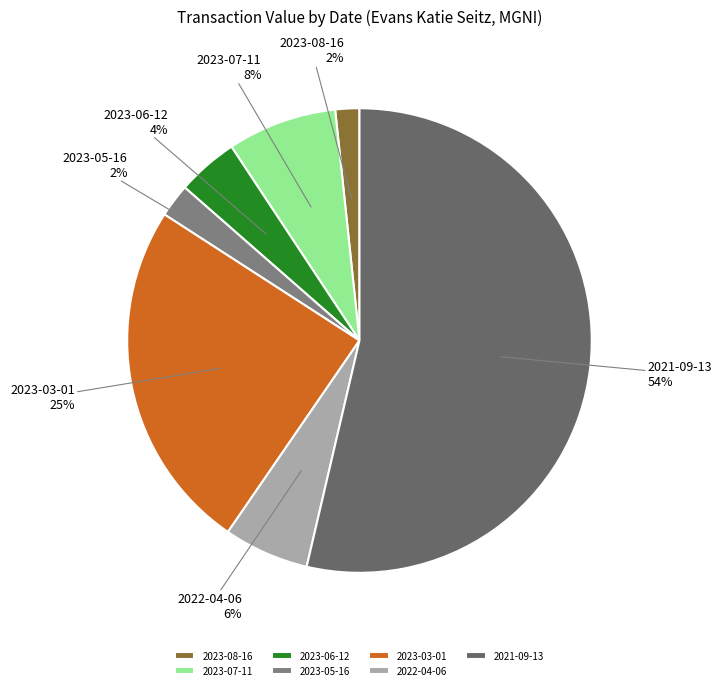

To the nearest percent, what percentage of the pie is 2023-06-12?

4%